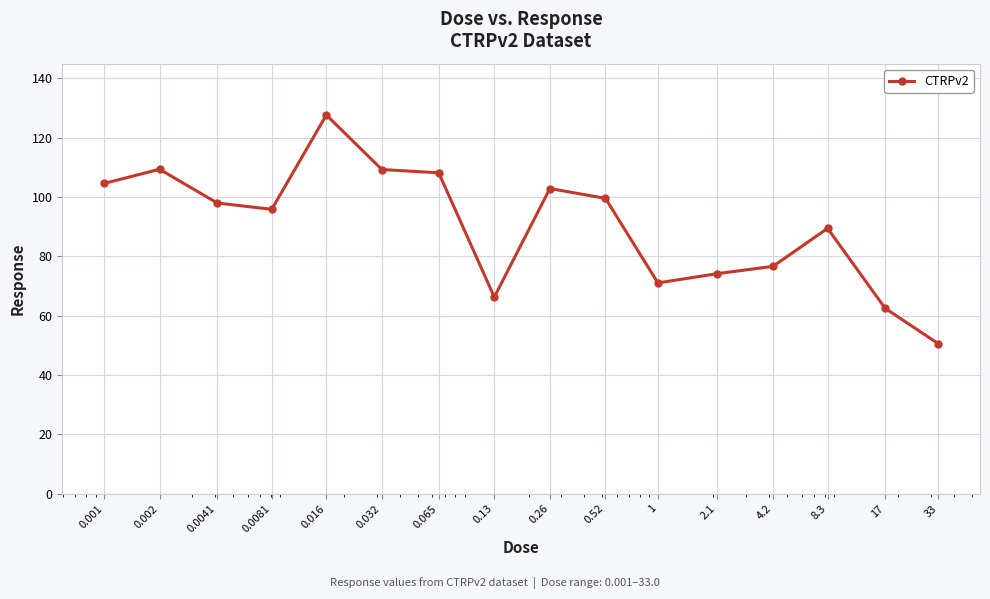

What is the maximum value shown in the chart?

127.7